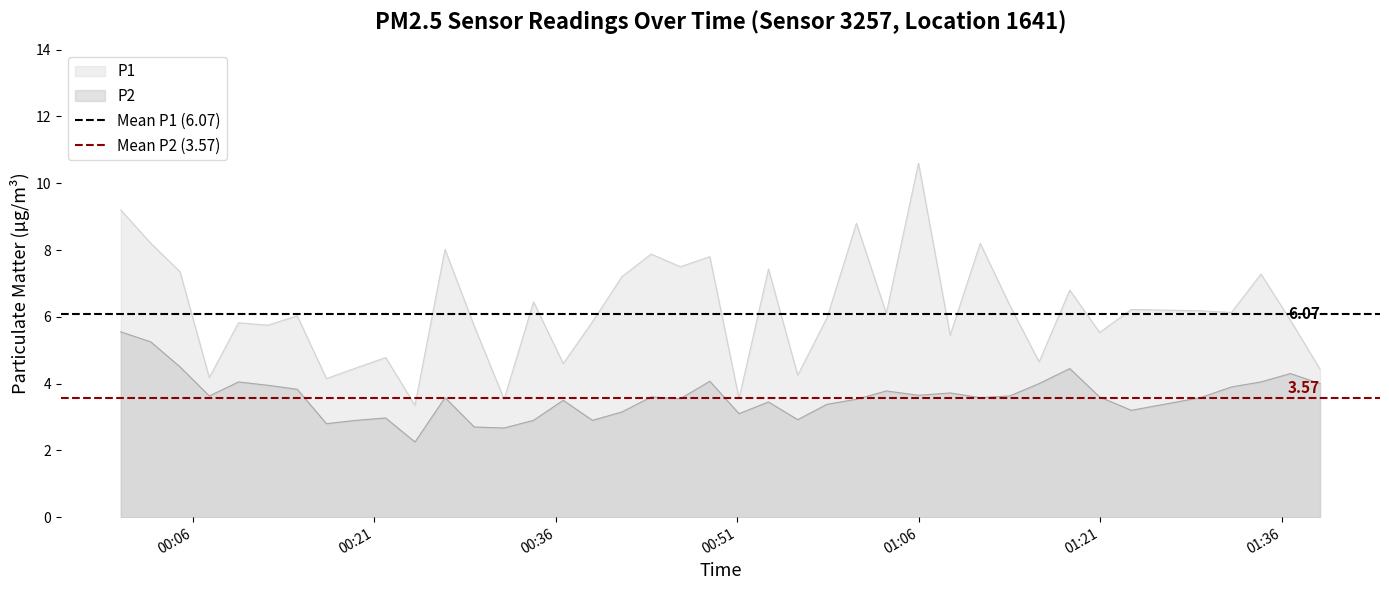

What is the minimum value for P1?

3.4